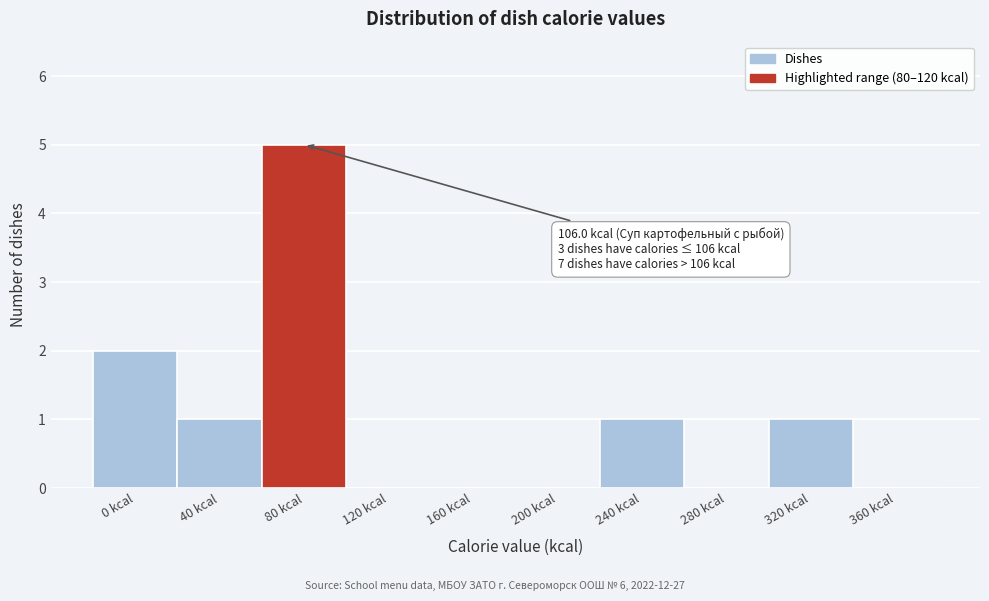

Reading right to left, extract all data points from this chart.

360 kcal=0	320 kcal=1	280 kcal=0	240 kcal=1	200 kcal=0	160 kcal=0	120 kcal=0	80 kcal=5	40 kcal=1	0 kcal=2